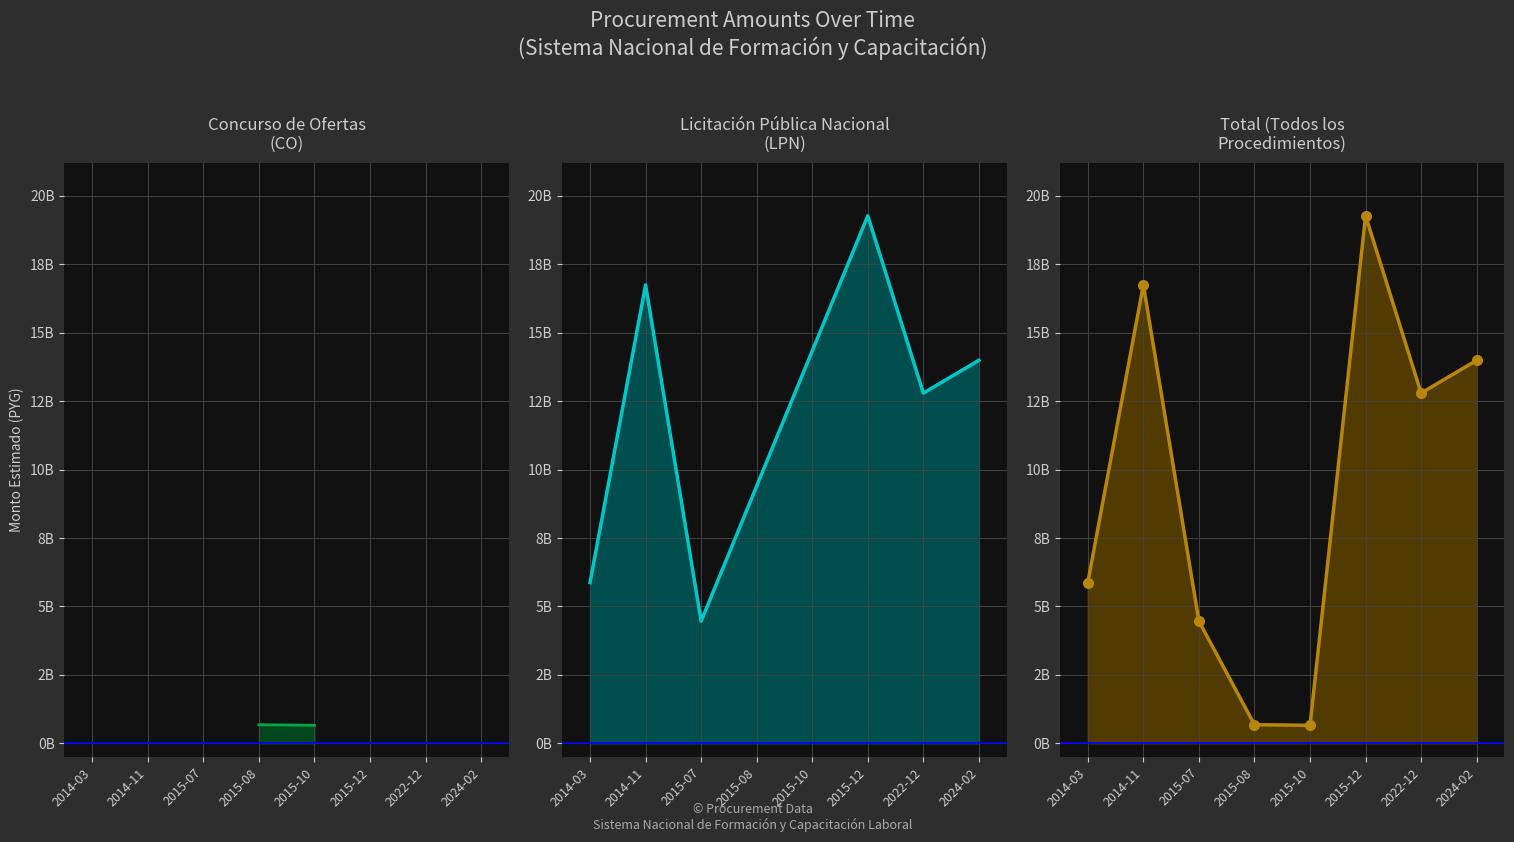

What is the ratio of the value at 2014-11 to the value at 2015-07?

3.8